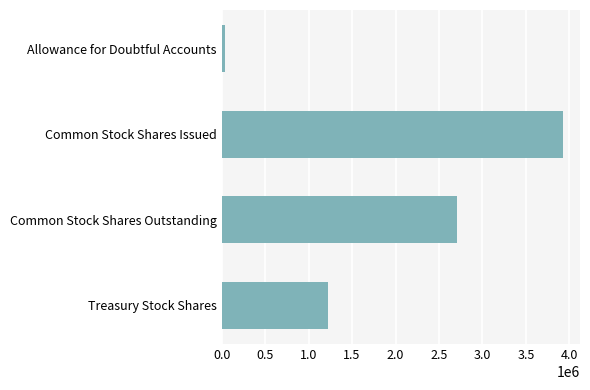

What is the label of the 1st bar from the bottom?

Treasury Stock Shares